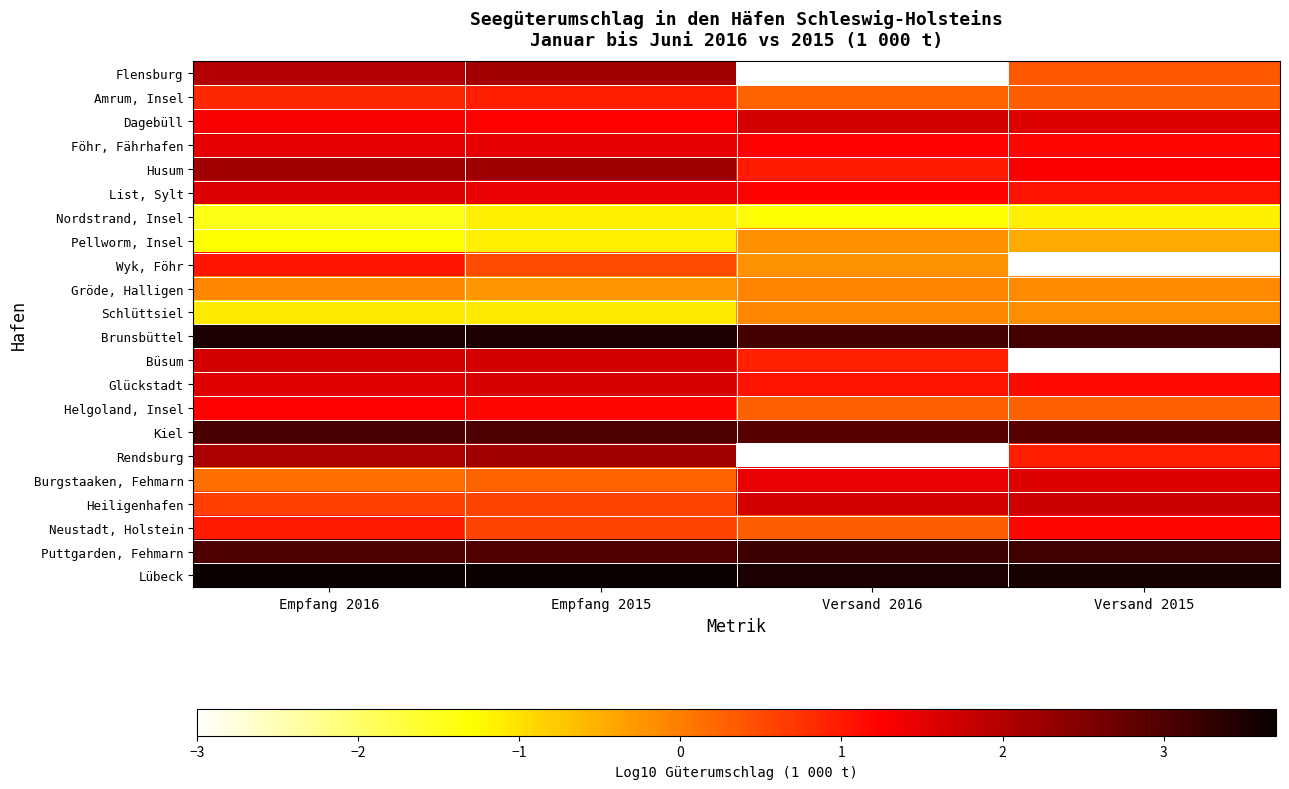

At how many categories does at least one series exceed 1?

4